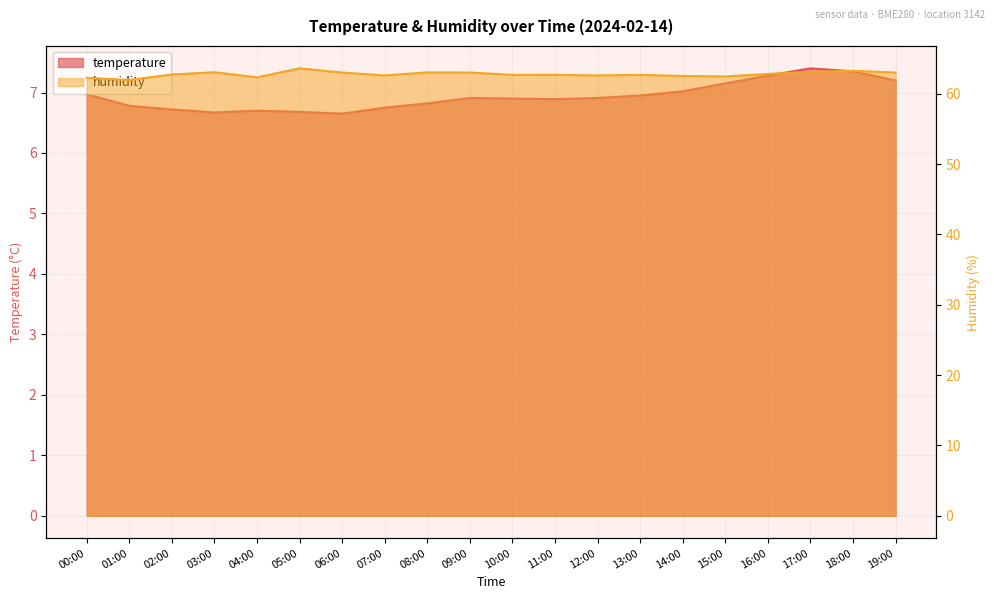

True or false: temperature and humidity intersect in this chart.

False